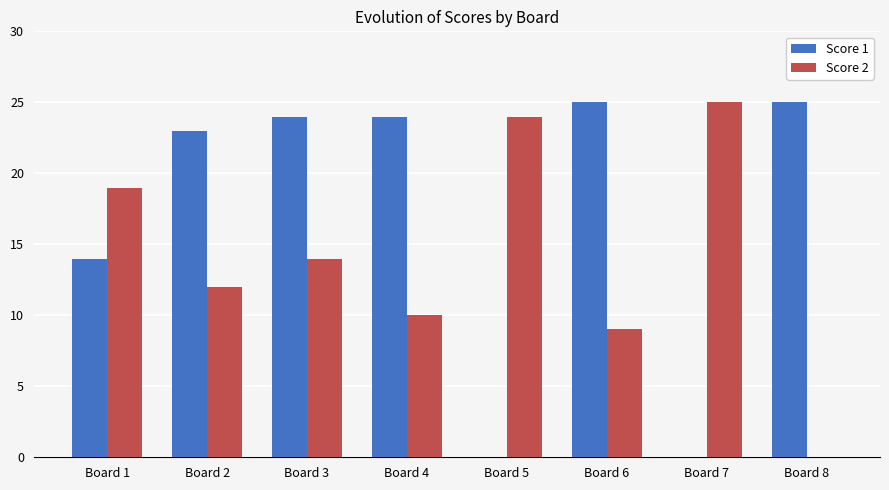

The value of Score 2 at Board 8 is -9. True or false?

False